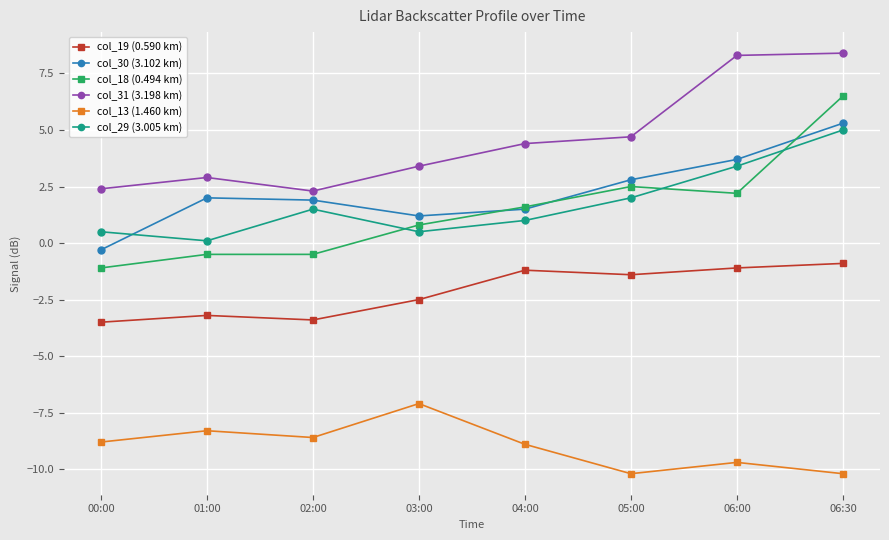

What are all the series names shown in the legend?

col_19 (0.590 km), col_30 (3.102 km), col_18 (0.494 km), col_31 (3.198 km), col_13 (1.460 km), col_29 (3.005 km)